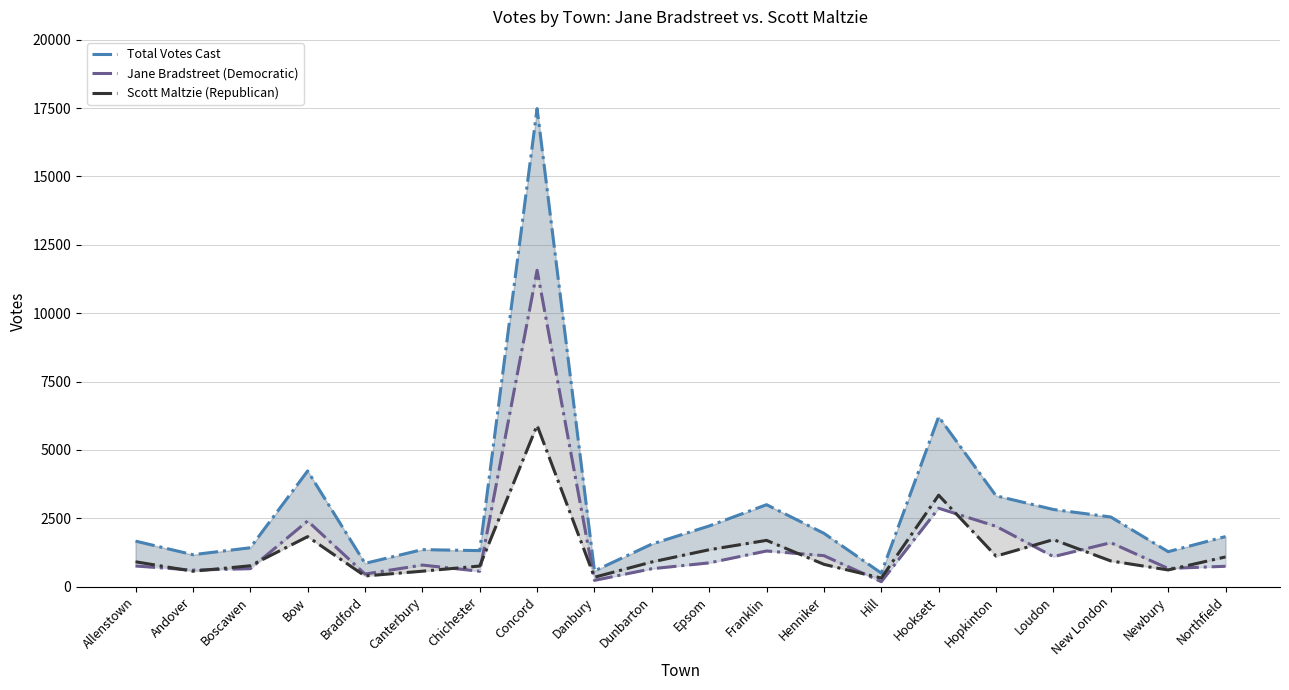

What is the difference between the maximum and second lowest values in the Scott Maltzie (Republican) series?

5554